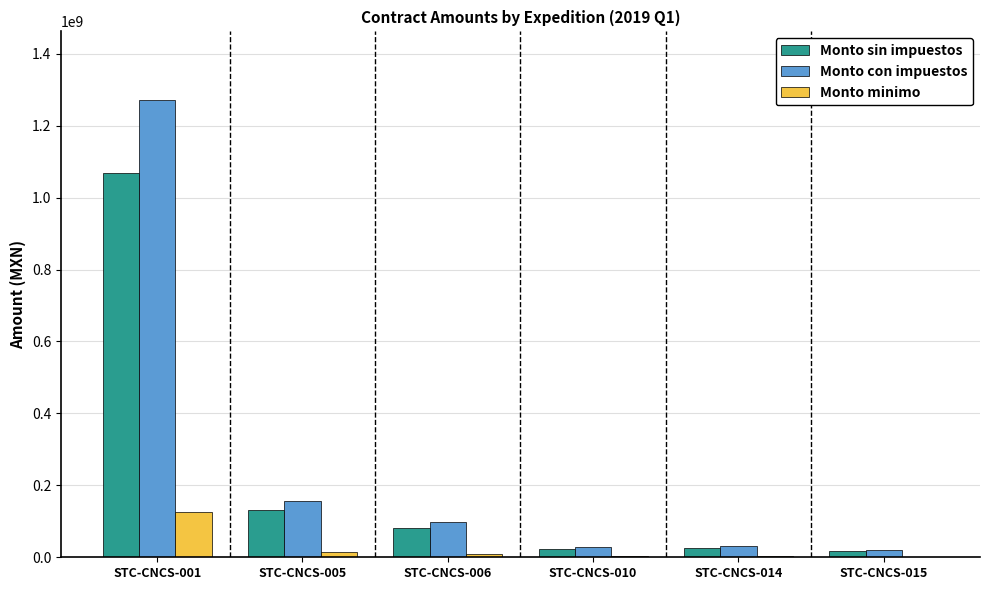

True or false: Monto sin impuestos has a value of 25704000.0 at STC-CNCS-014.

True